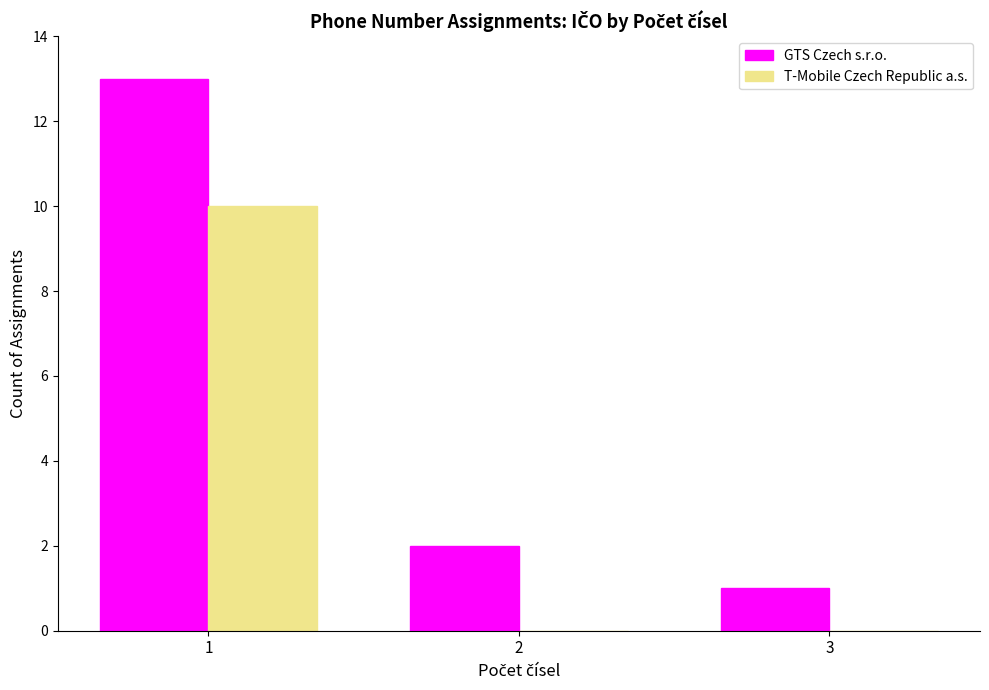

What are all the series names shown in the legend?

GTS Czech s.r.o., T-Mobile Czech Republic a.s.